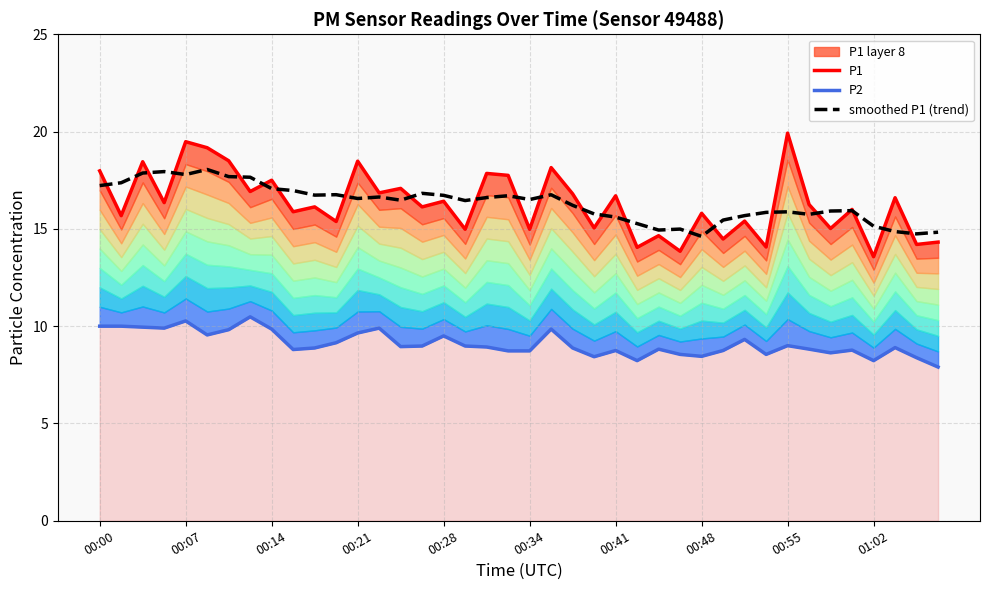

What is the minimum value for smoothed P1 (trend)?

14.6